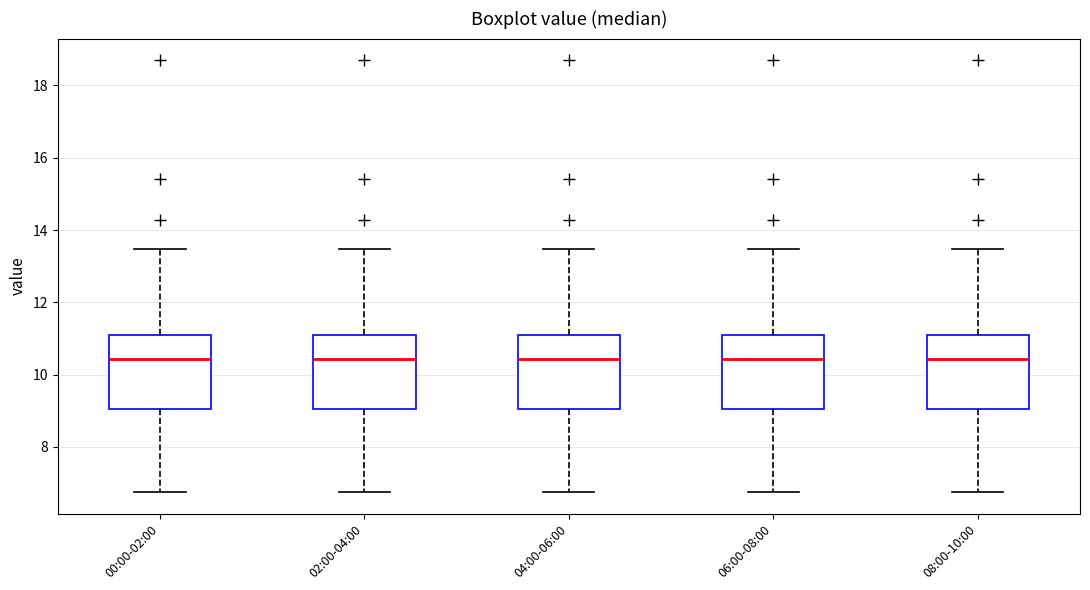

Where is the lower edge of the box for 02:00-04:00 on the y-axis? The values are not printed on the chart, so give them approximately, as read against the axis.

9.0